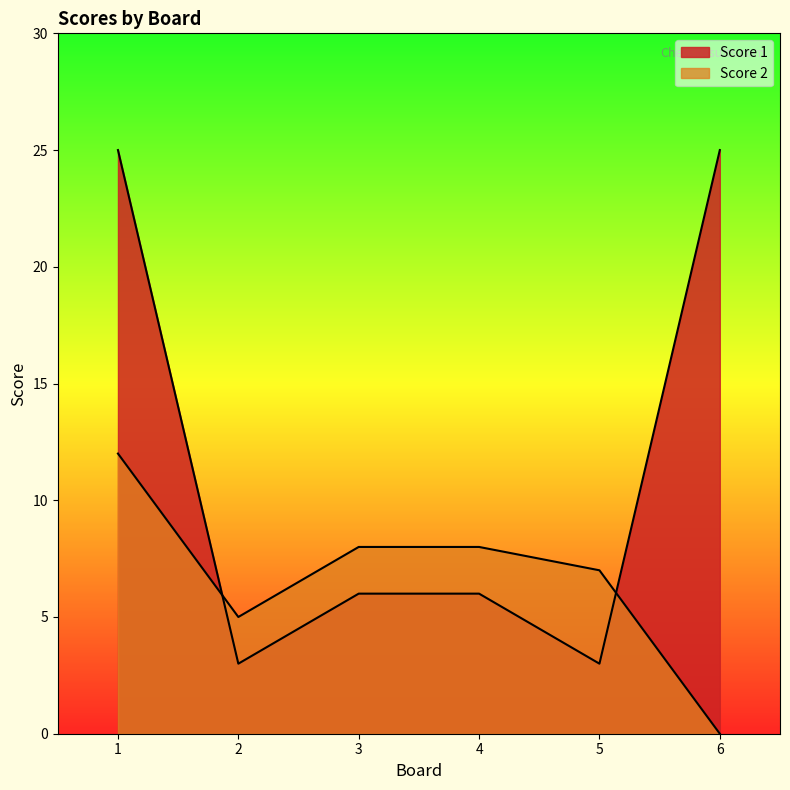

List the labels in order of Score 1 value, largest first.

1, 6, 3, 4, 2, 5